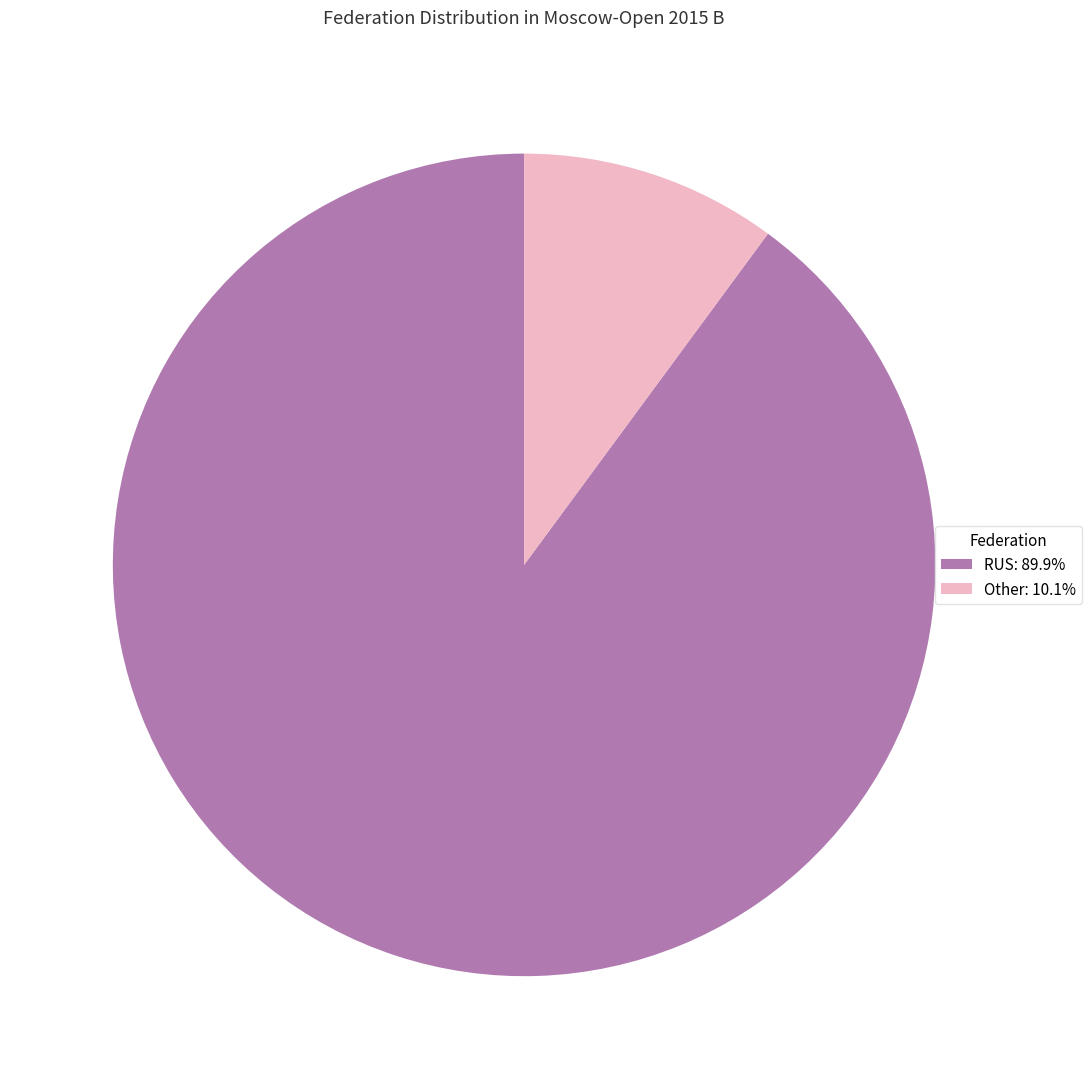

Does Other: 10.1% represent more than half of the total?

No